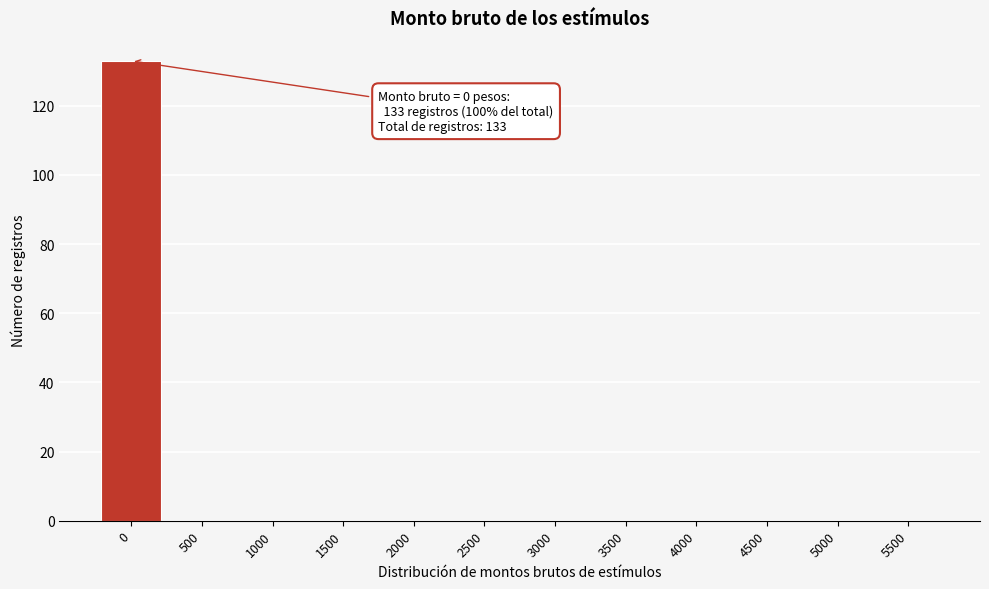

Reading left to right, transcribe all the data shown in this chart.

0=133	500=0	1000=0	1500=0	2000=0	2500=0	3000=0	3500=0	4000=0	4500=0	5000=0	5500=0